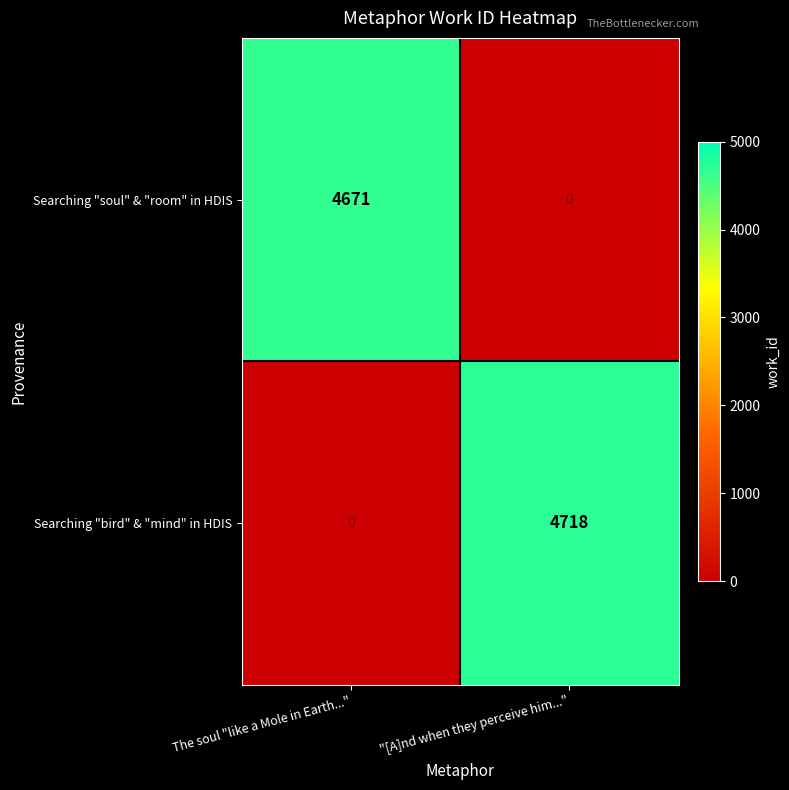

What is the average value of the Searching "bird" & "mind" in HDIS series?

2359